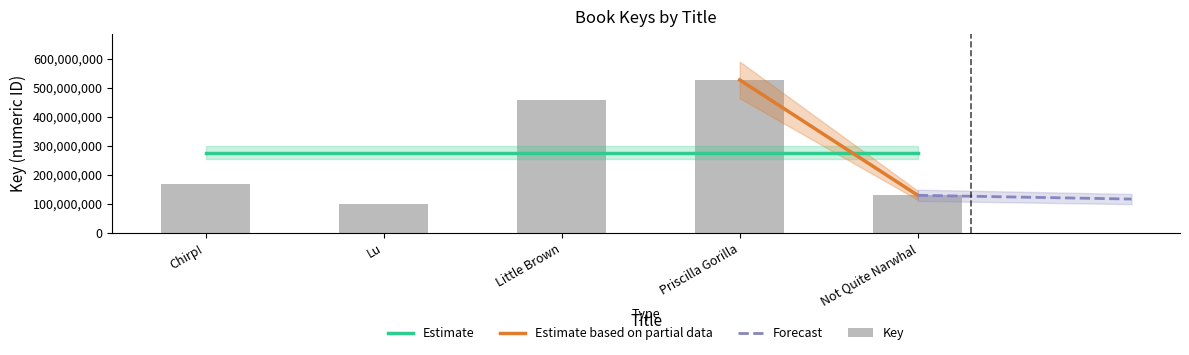

Between Priscilla Gorilla and Lu, which is larger?

Priscilla Gorilla